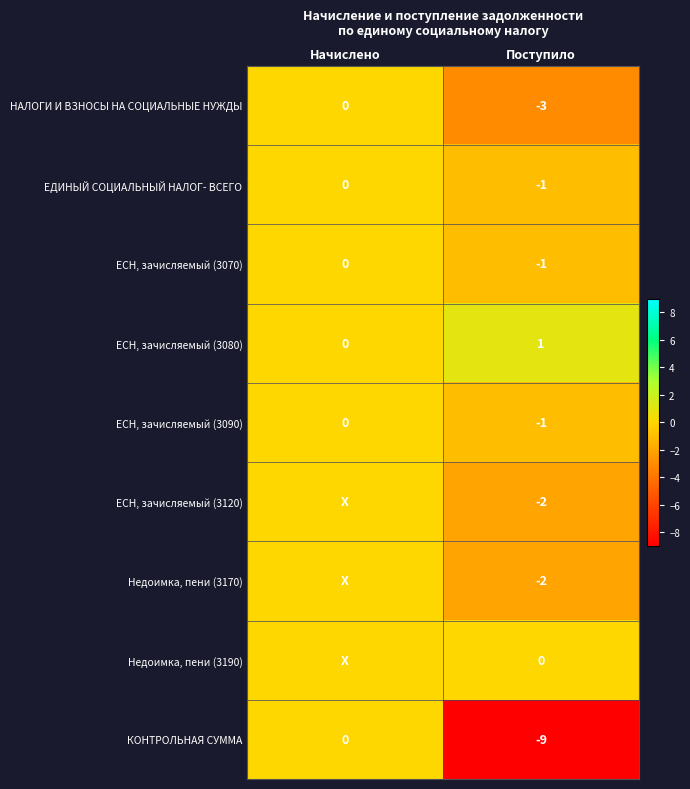

What is the maximum value shown in the chart?

1